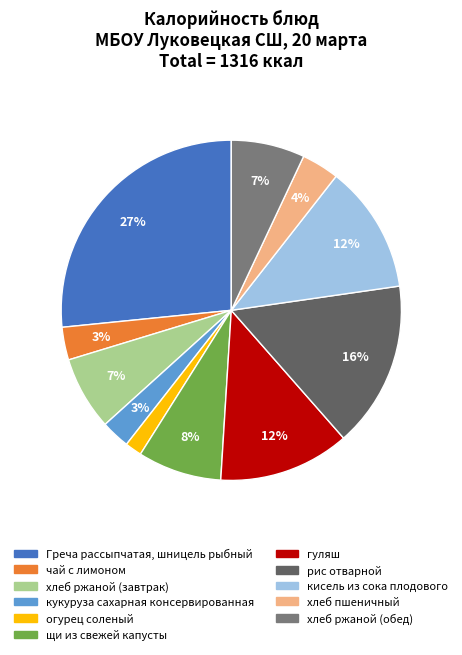

Approximately how many times larger is the value at кукуруза сахарная консервированная compared to хлеб ржаной (обед)?

0.4